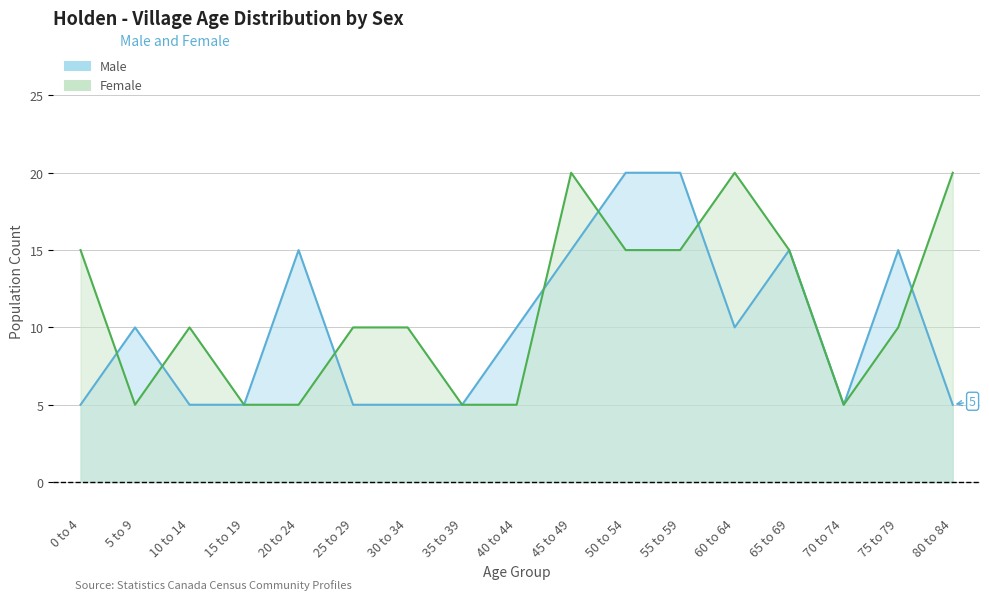

Reading left to right, transcribe all the data shown in this chart.

Male: 5	10	5	5	15	5	5	5	10	15	20	20	10	15	5	15	5
Female: 15	5	10	5	5	10	10	5	5	20	15	15	20	15	5	10	20